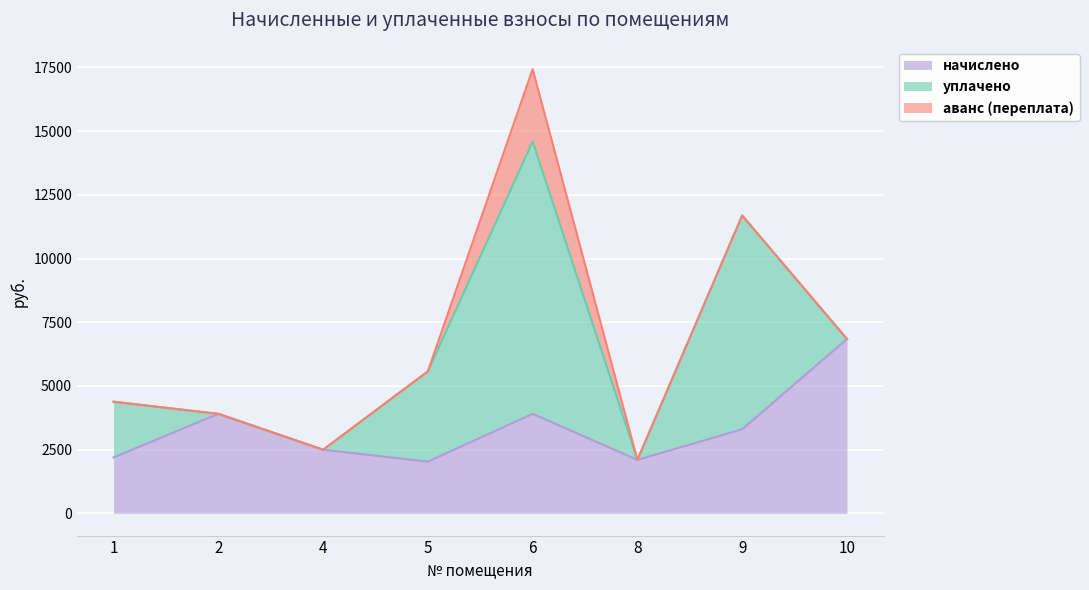

What are all the series names shown in the legend?

начислено, уплачено, аванс (переплата)